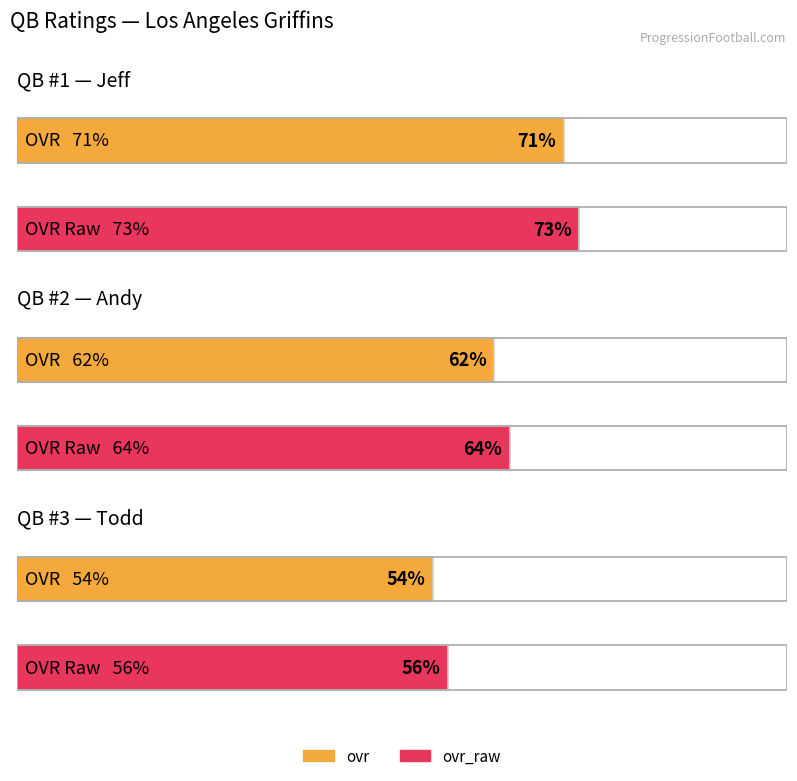

At how many categories does at least one series exceed 72?

1